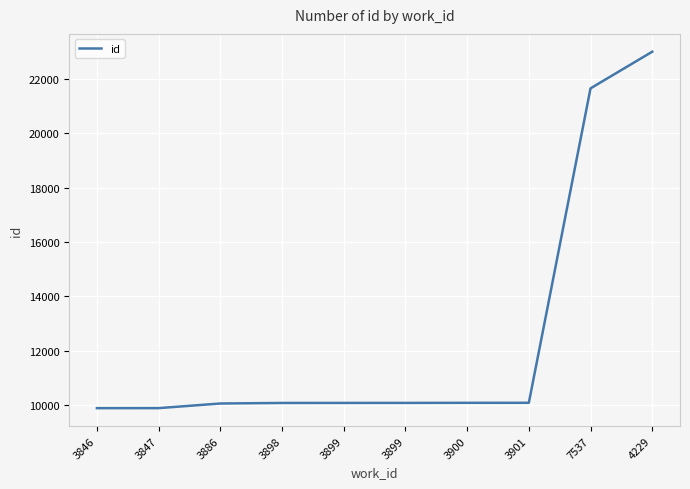

Does the chart display data point markers on the line(s)?

No